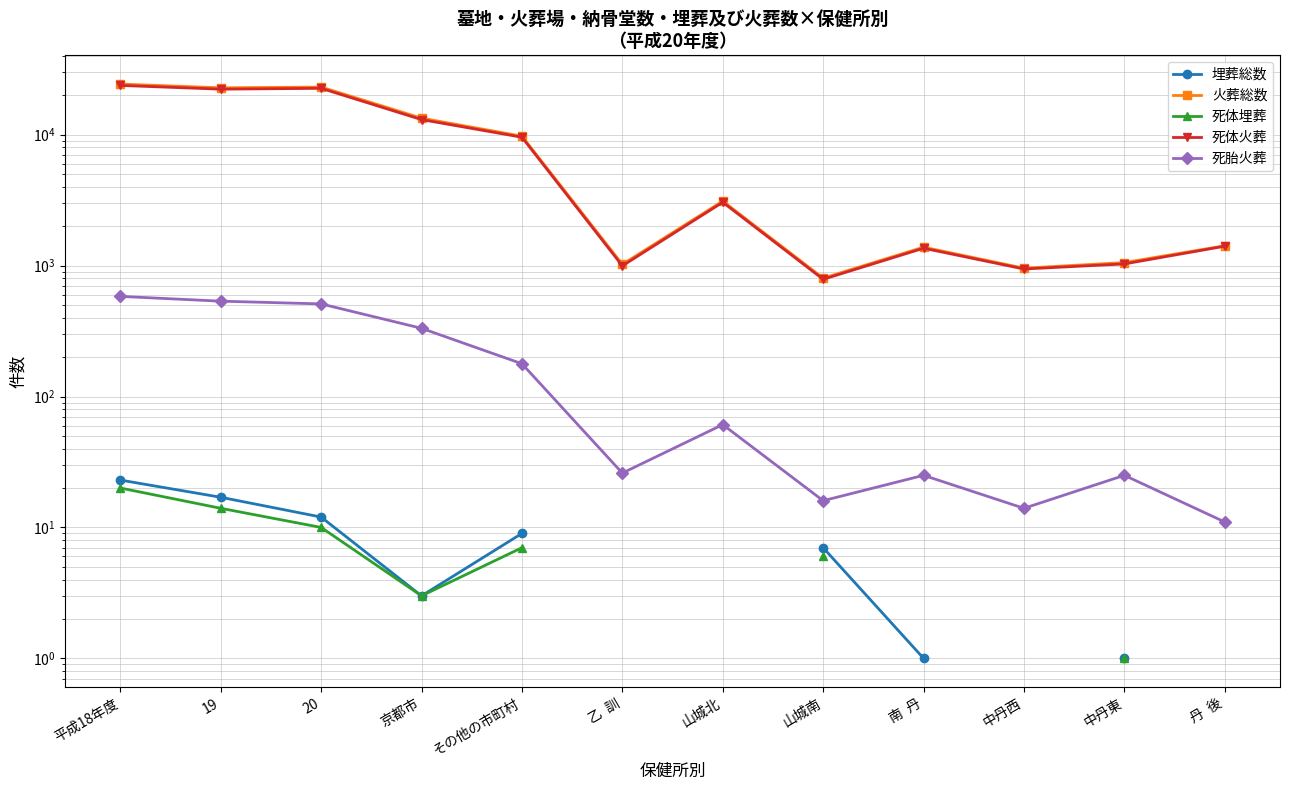

Count the number of data series in this chart.

5